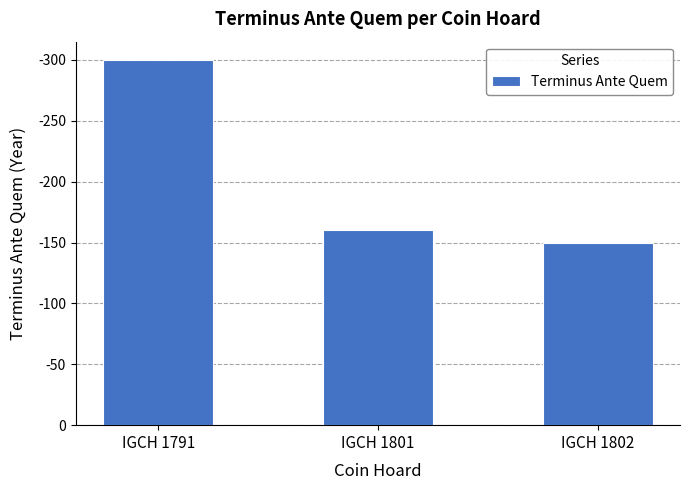

What is the approximate value at IGCH 1791?

300